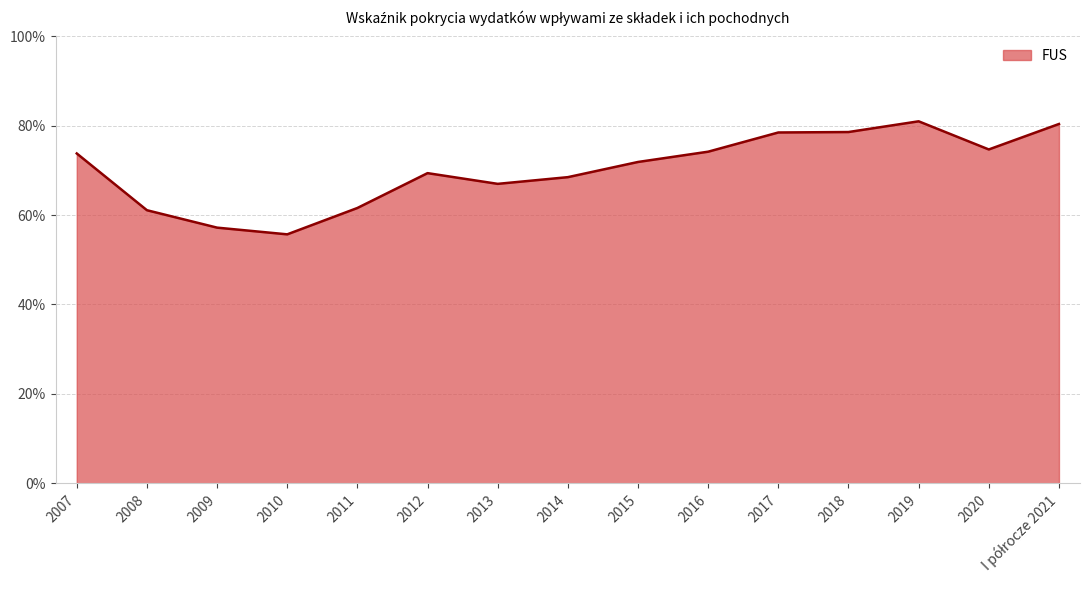

What is the label of the 2nd point from the right?

2020